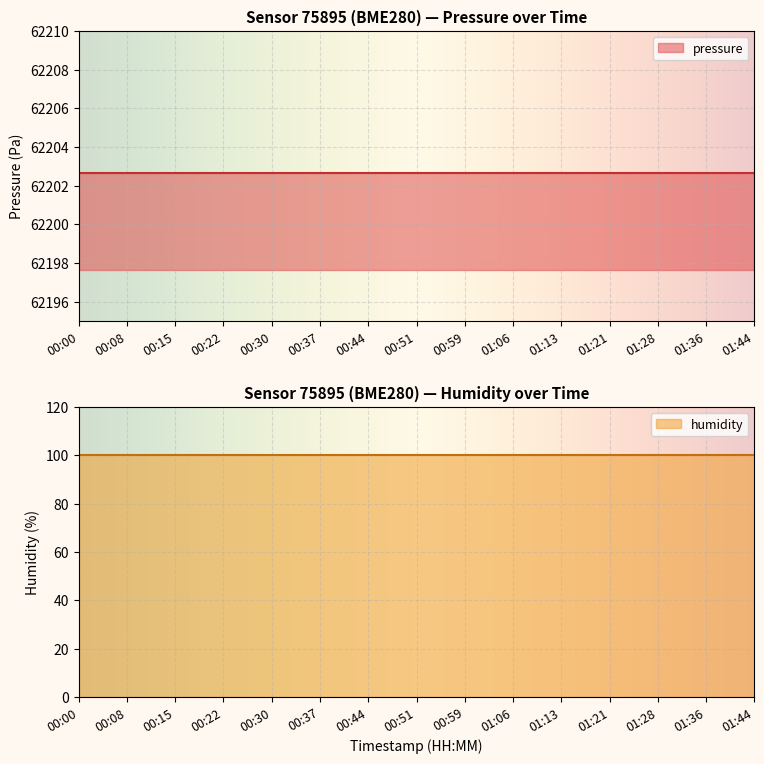

True or false: pressure has more than 1 interior local peaks.

False